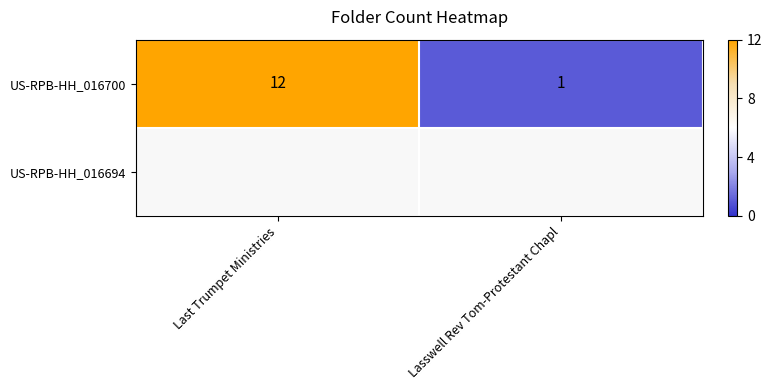

Count the number of data series in this chart.

1